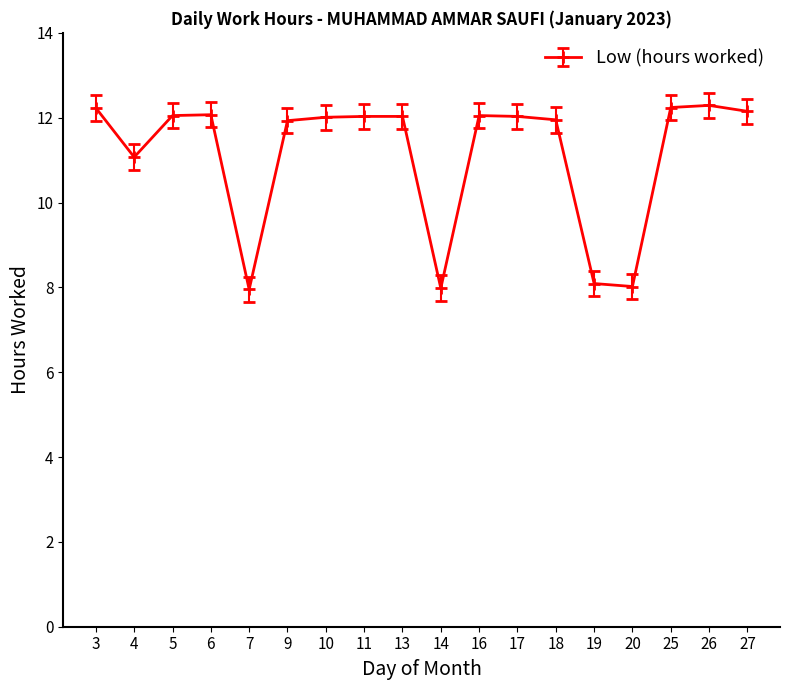

Where is the data nearest to the value 10?

4